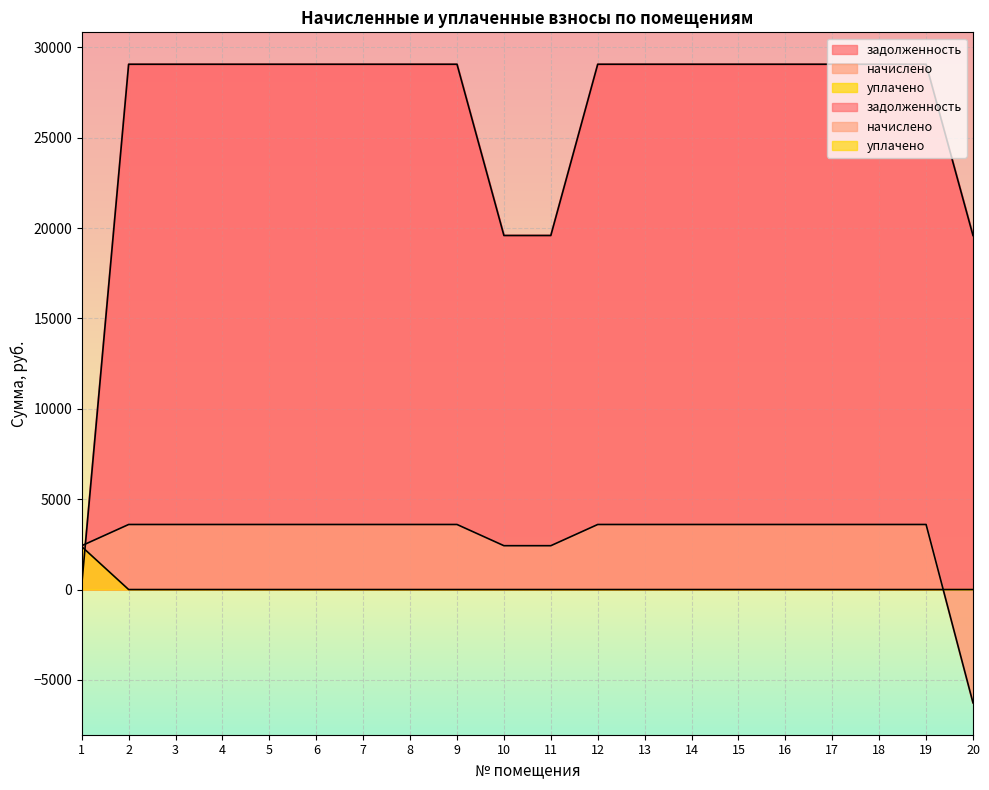

Is it true that задолженность equals 51661.1 at 6?

False